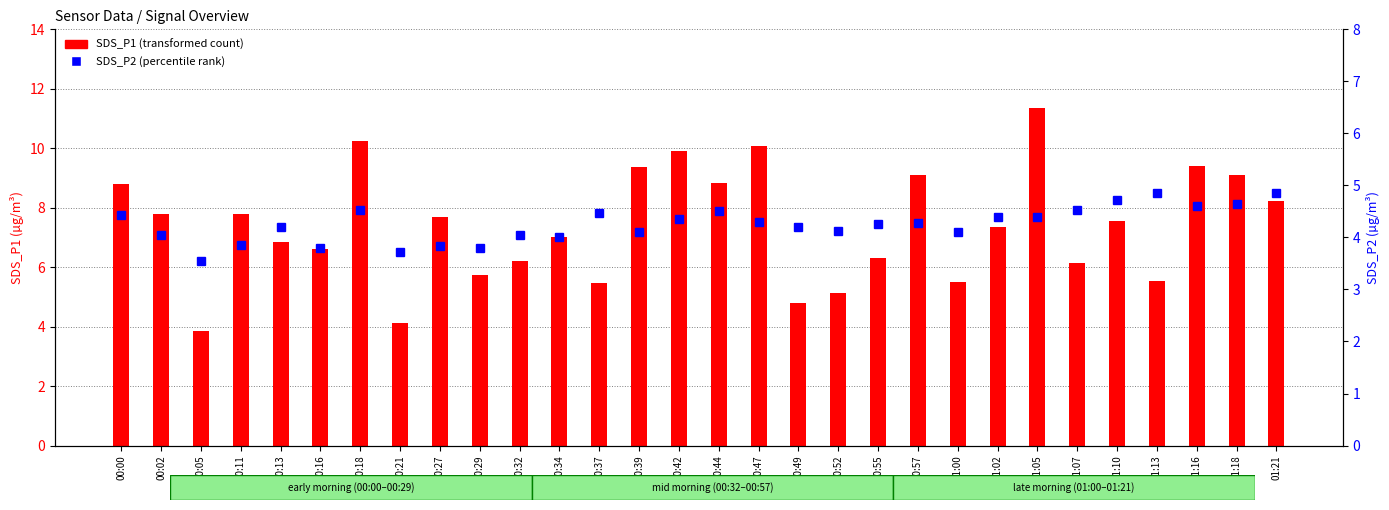

How many values in the SDS_P2 series are below 4?

6